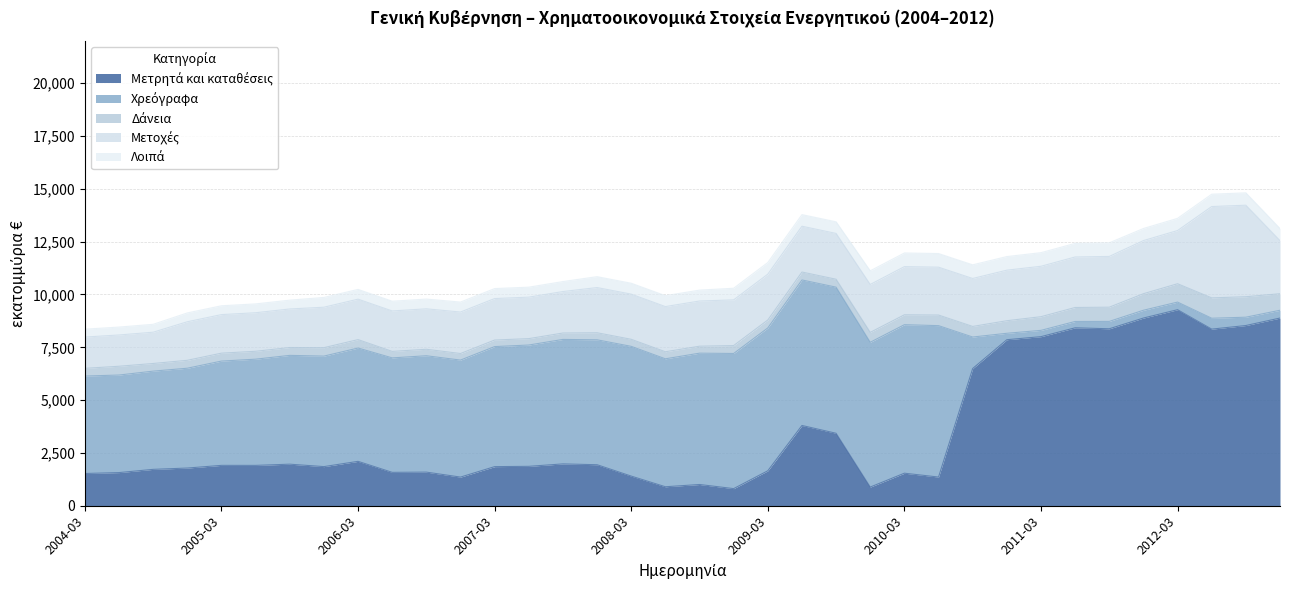

Which category has the lowest value in the Μετρητά και καταθέσεις series?

2008-12-31